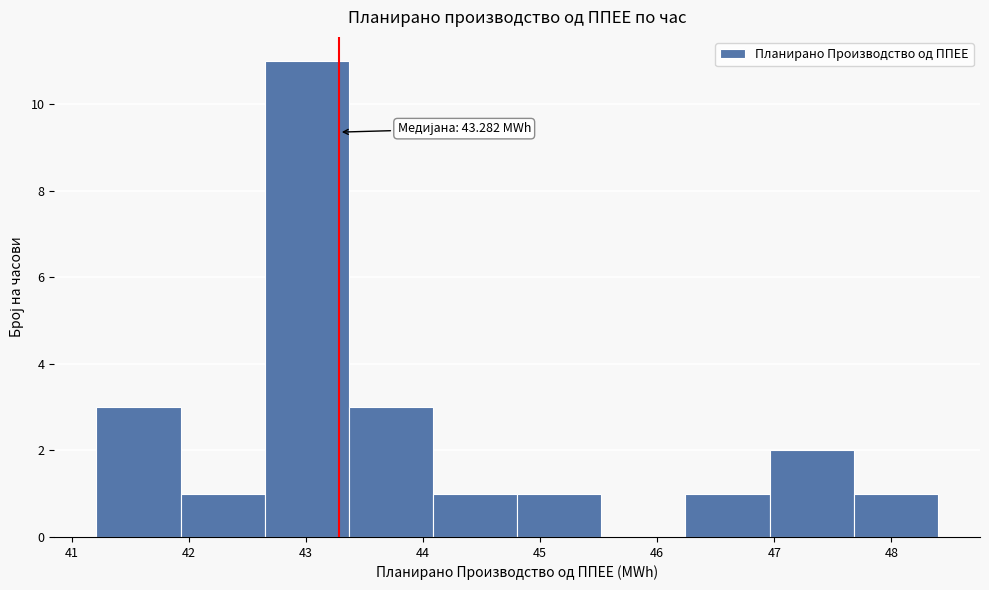

Over which range of the x-axis is the bar tallest?

42.6 to 43.4